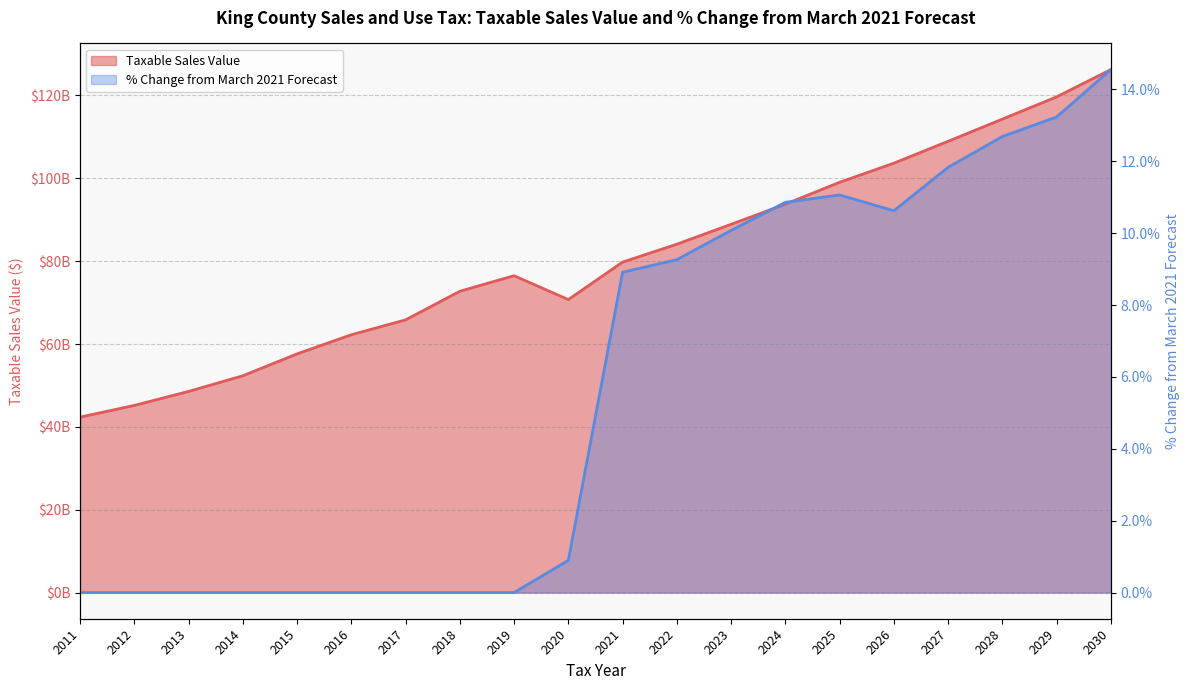

At which label is Taxable Sales Value closest to 84292422009?

2022